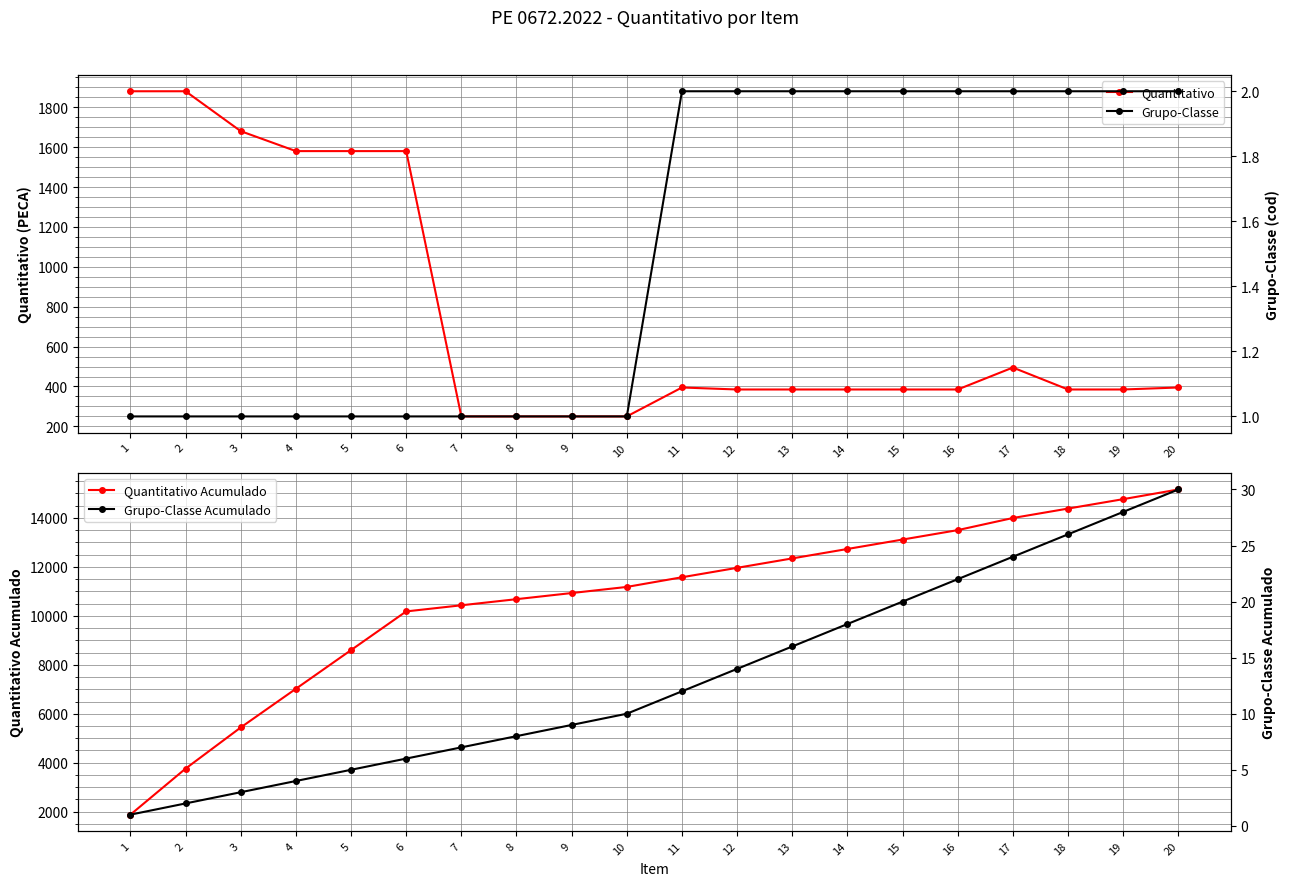

The Quantitativo series shows 385 at 14. True or false?

True